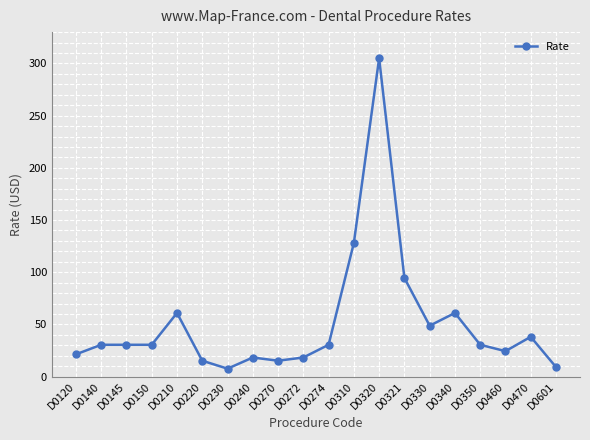

Reading left to right, extract all data points from this chart.

21.4	30.5	30.5	30.5	61.0	15.2	7.6	18.3	15.2	18.3	30.5	128.1	304.9	94.5	48.8	61.0	30.5	24.4	38.1	9.2